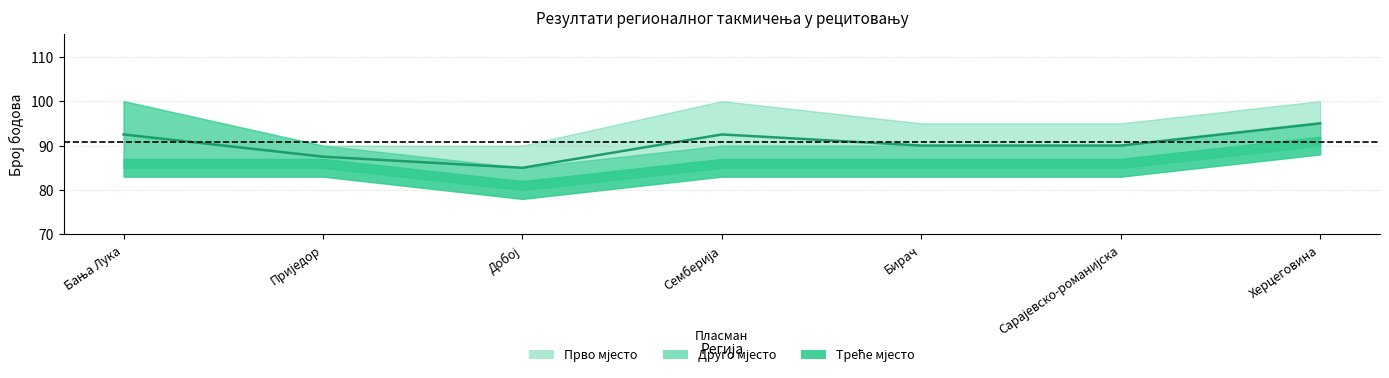

True or false: third_place and first_place cross at least once.

False